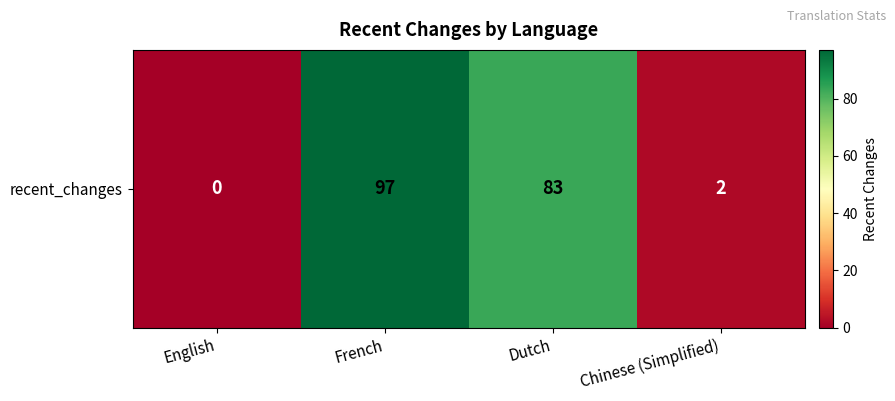

How many values are above zero?

3